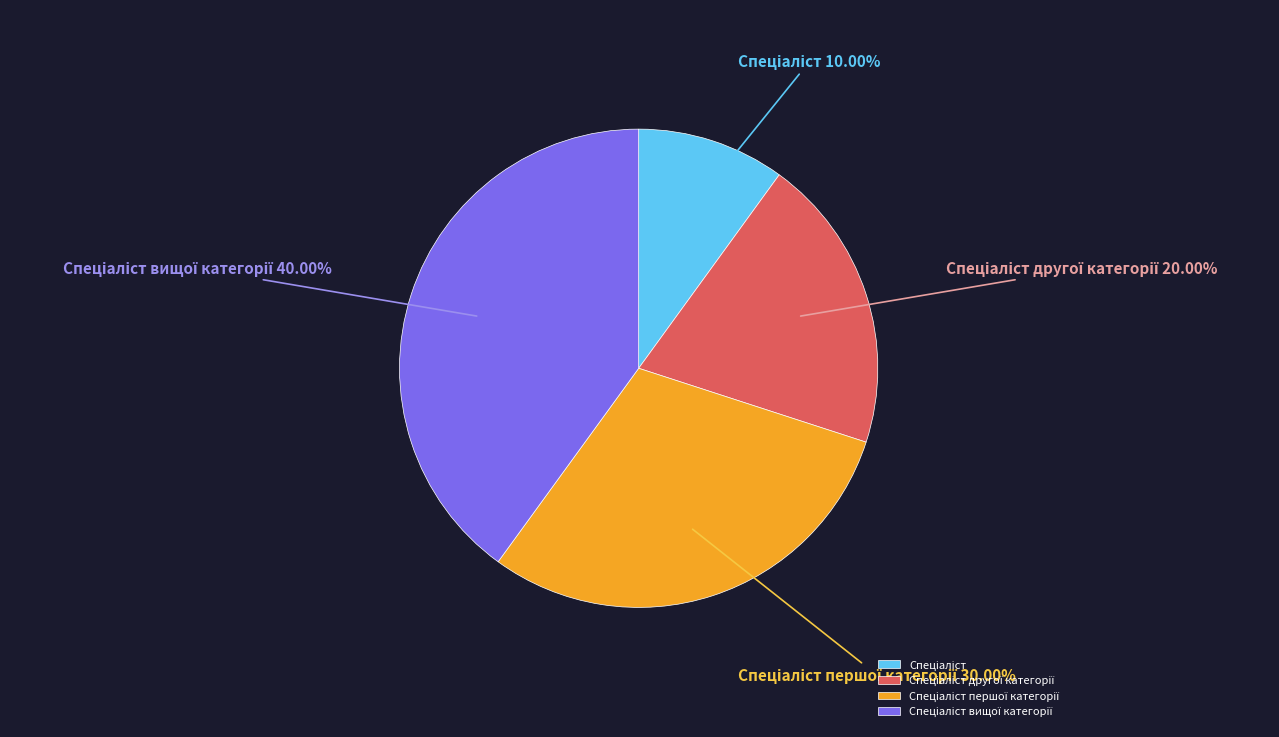

Is there a majority slice in this chart?

No